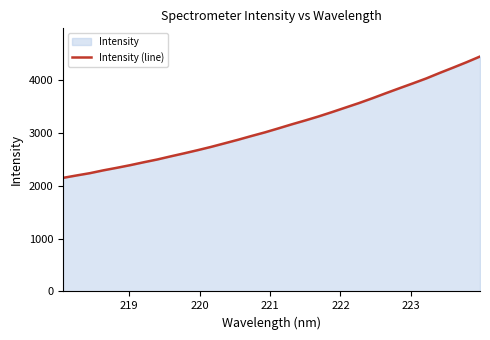

What is the value of the 29th point from the left?

4133.7